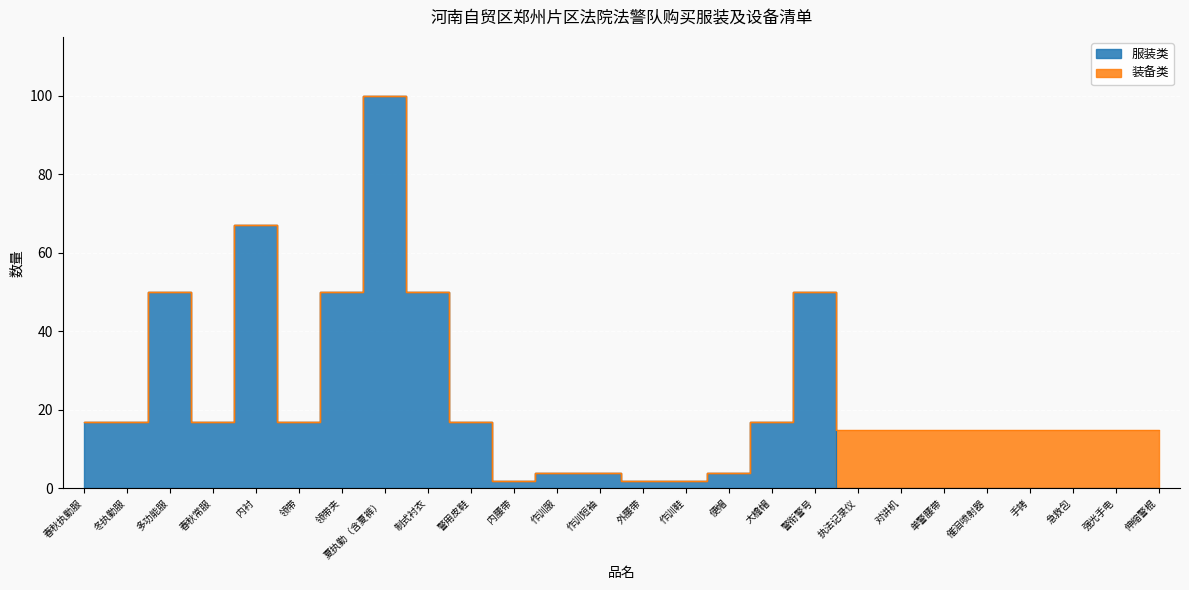

How many data points are less than 4?

11